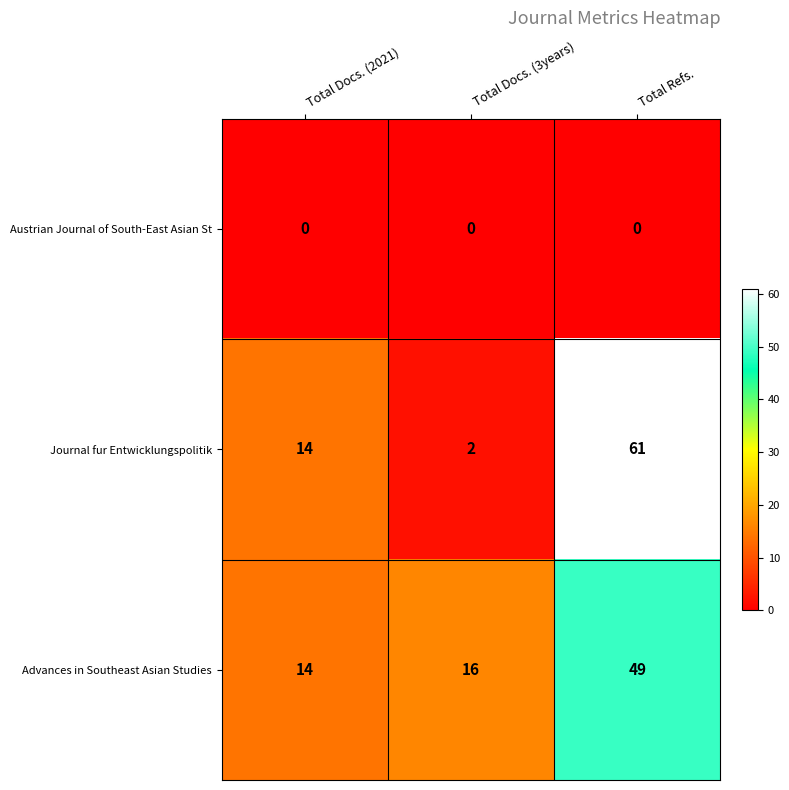

Reading left to right, transcribe all the data shown in this chart.

Austrian Journal of South-East Asian St: 0	0	0
Journal fur Entwicklungspolitik: 14	2	61
Advances in Southeast Asian Studies: 14	16	49